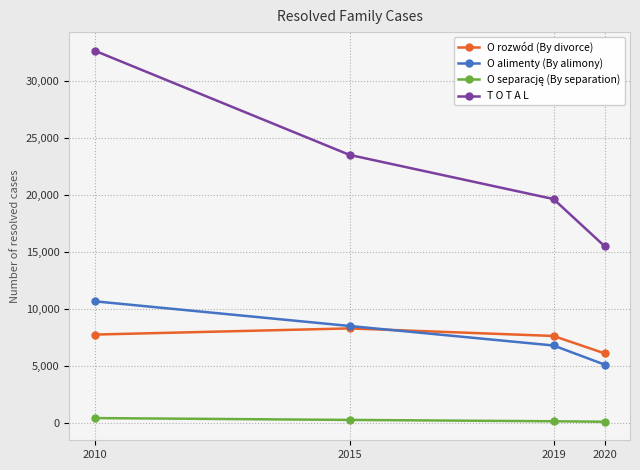

After their last crossing, which series has the higher values: O alimenty (By alimony) or O rozwód (By divorce)?

O rozwód (By divorce)